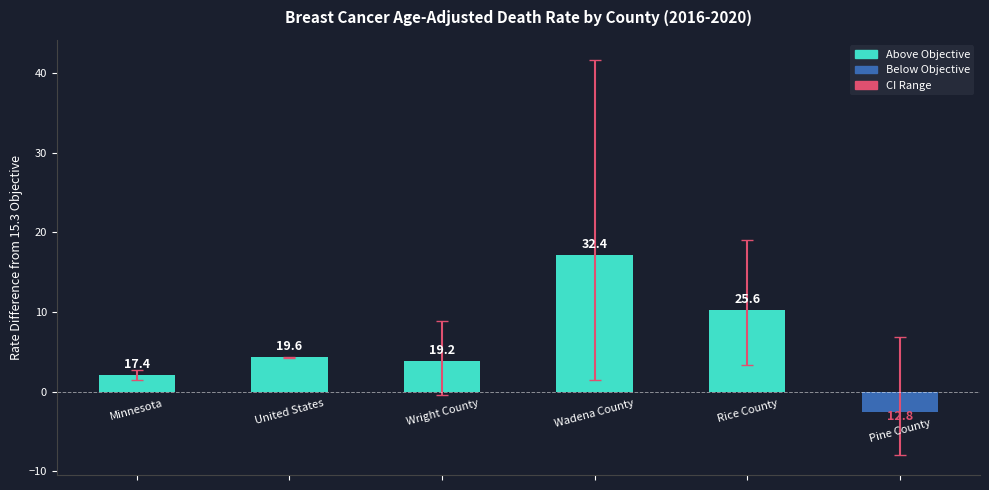

How many bars are there in total?

6